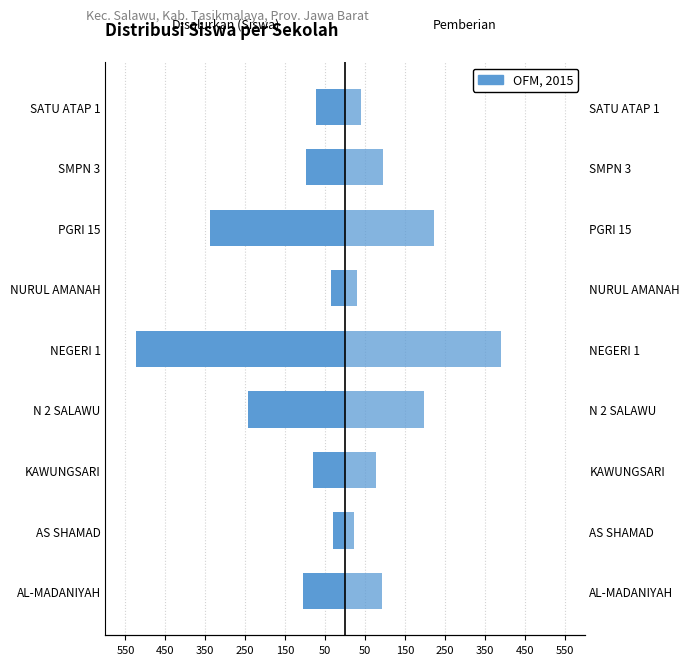

What is the difference between the Disalurkan (Siswa) values at PGRI 15 and KAWUNGSARI?

258